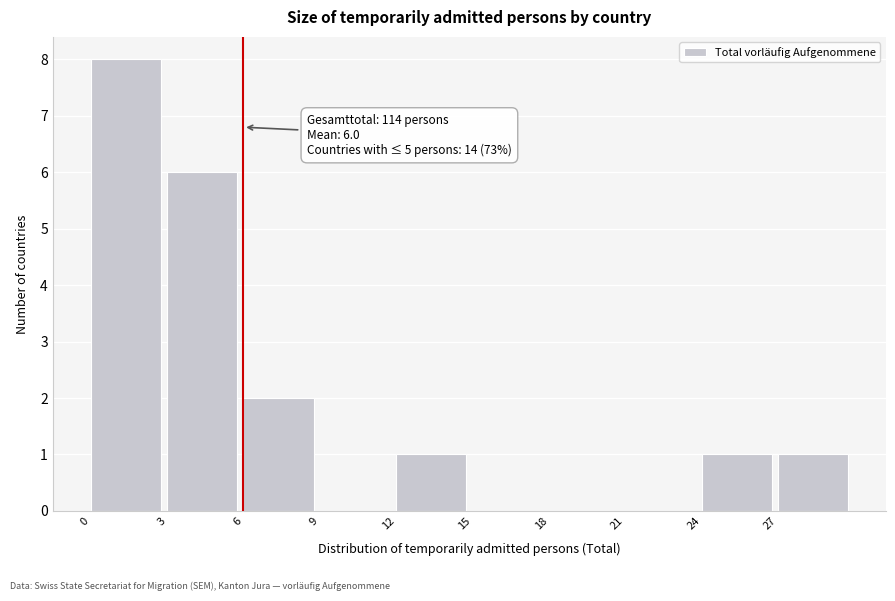

Over which range of the x-axis is the bar tallest?

0 to 3